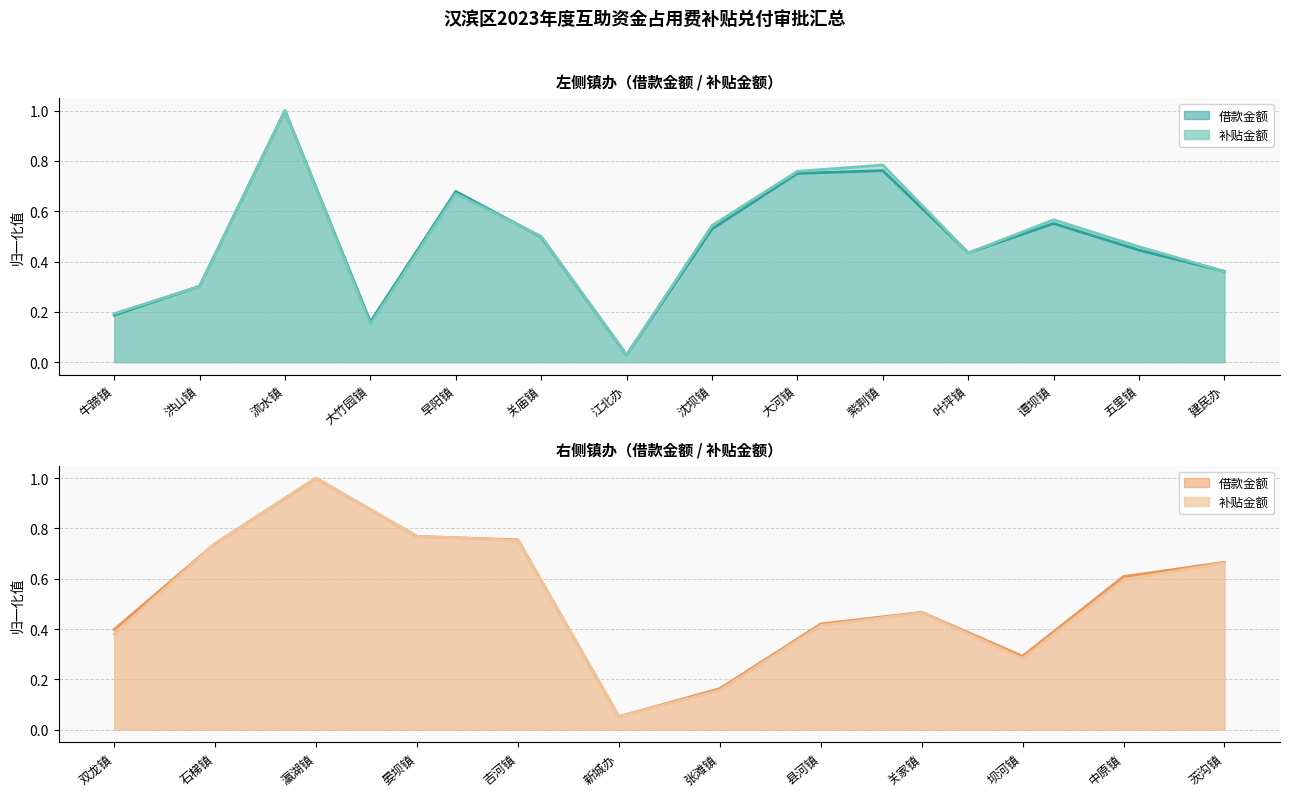

What is the value of the 借款金额(左) point at the 11th from the left?

0.4